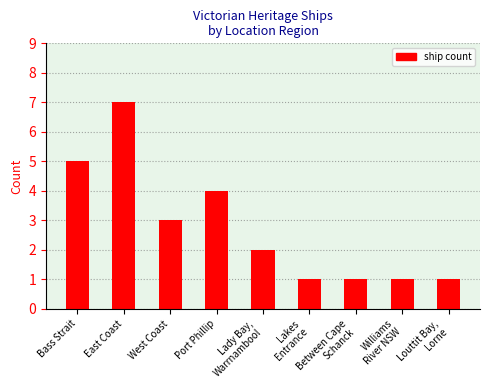

Which category has the highest value across all series?

East Coast